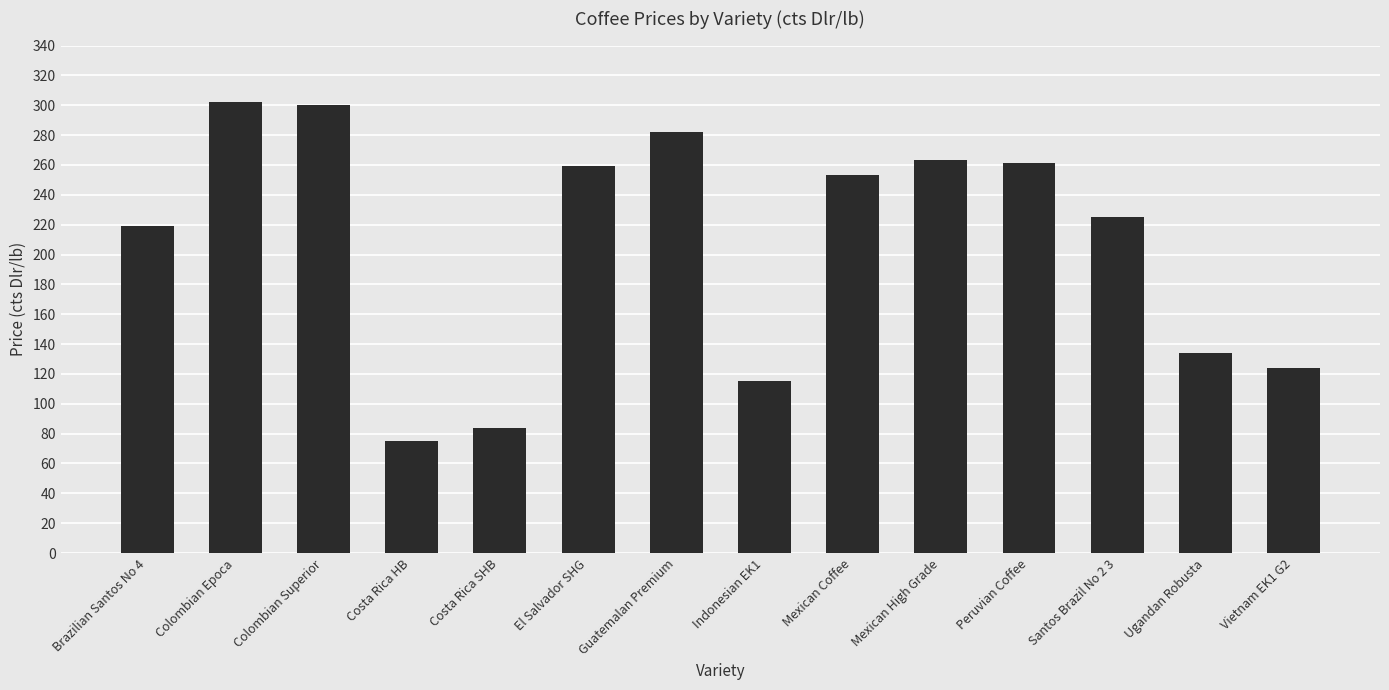

Where is the data nearest to the value 188?

Brazilian Santos No 4